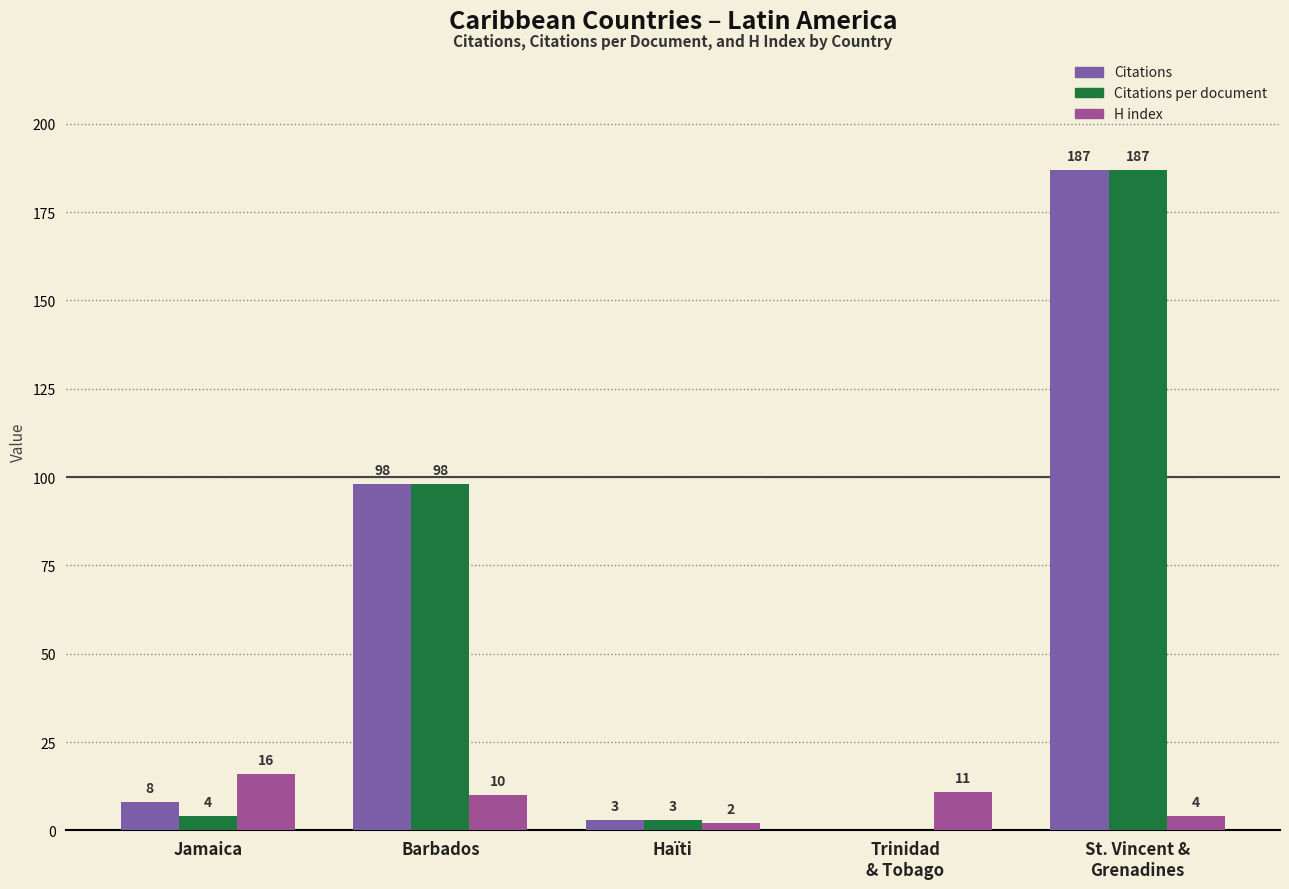

Count the number of categories in the chart.

5